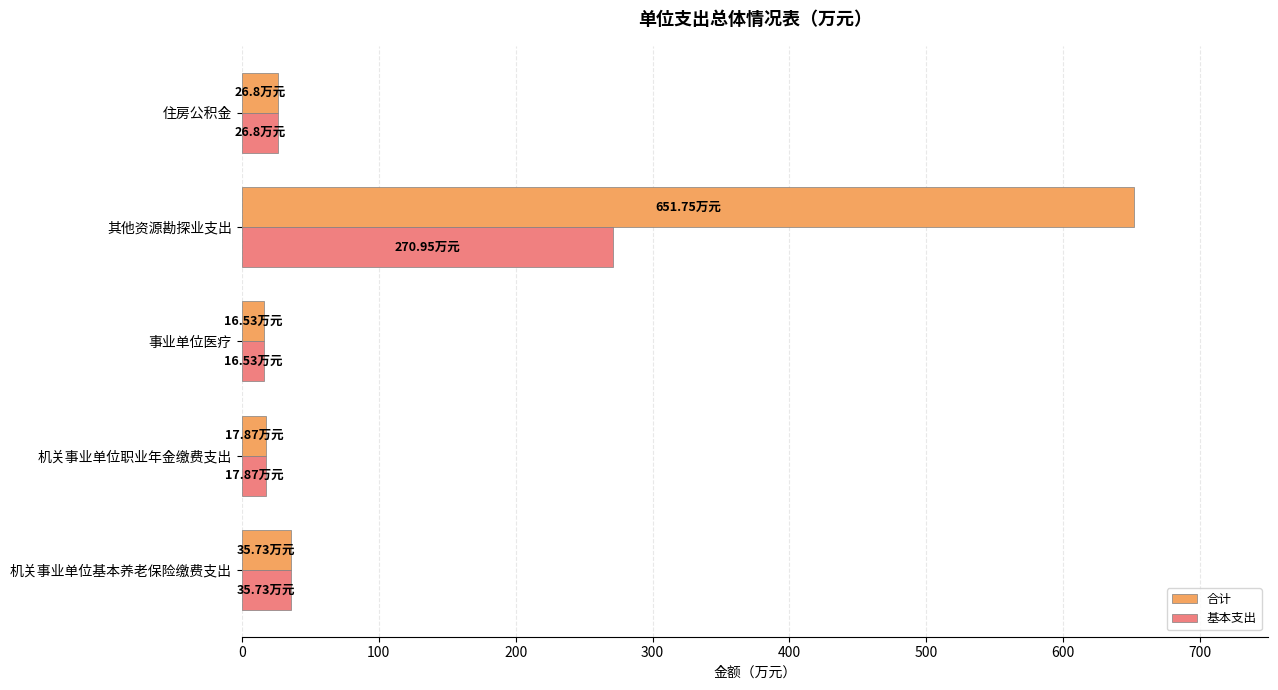

List the series in order of their overall mean, highest first.

合计, 基本支出